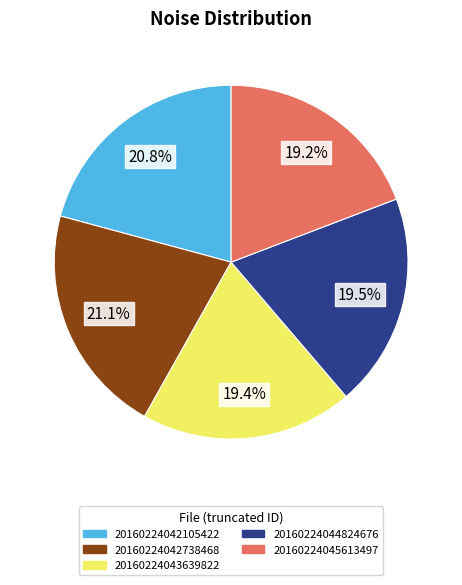

Approximately how many times larger is the value at 20160224042105422 compared to 20160224045613497?

1.1